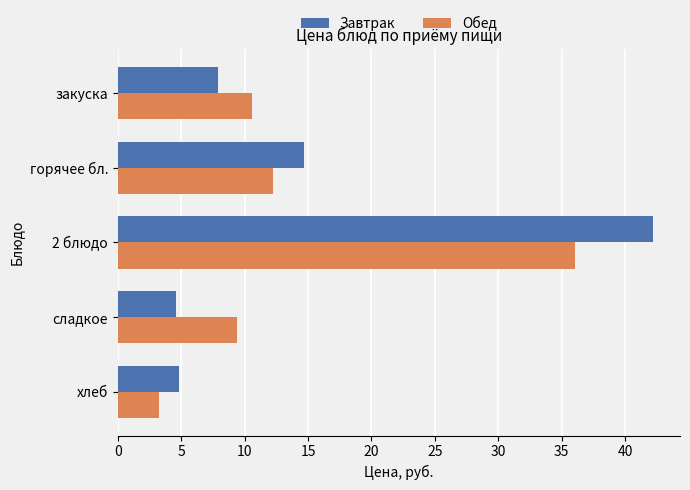

At how many categories does at least one series exceed 16?

1